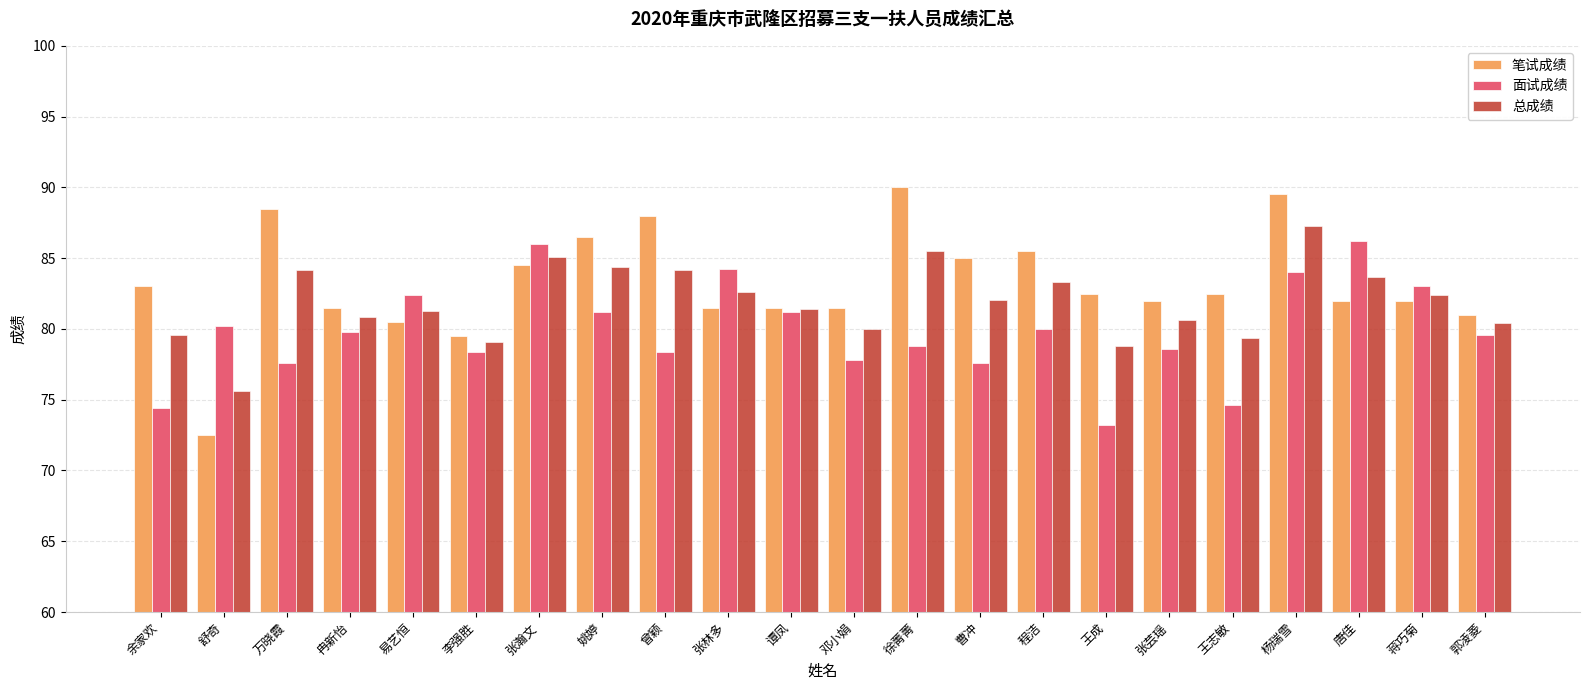

What value does the 笔试成绩 series have at 李强胜?

79.5